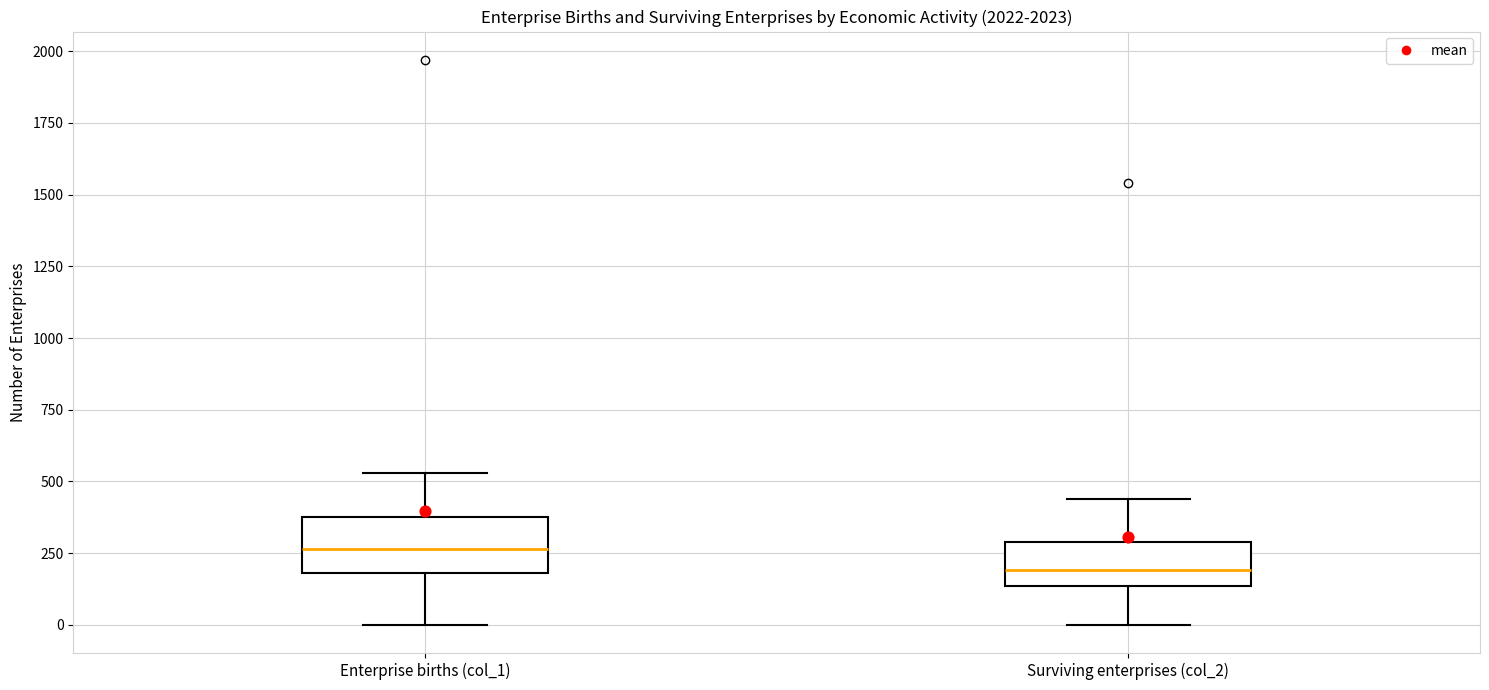

Which box has the highest median line?

Enterprise births (col_1)